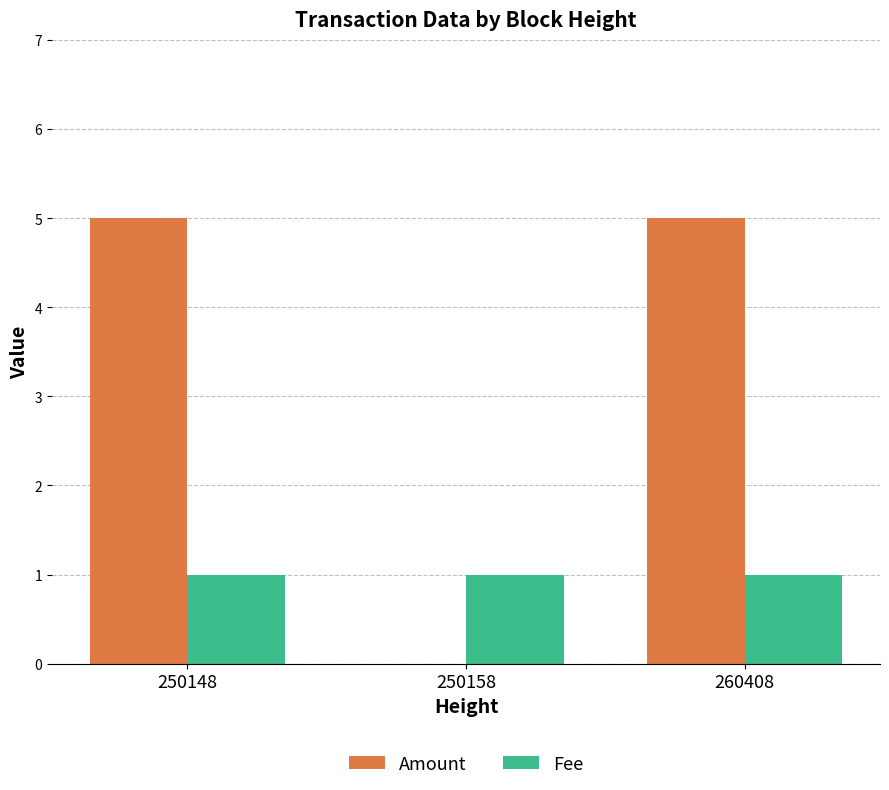

What is the greatest value displayed?

5